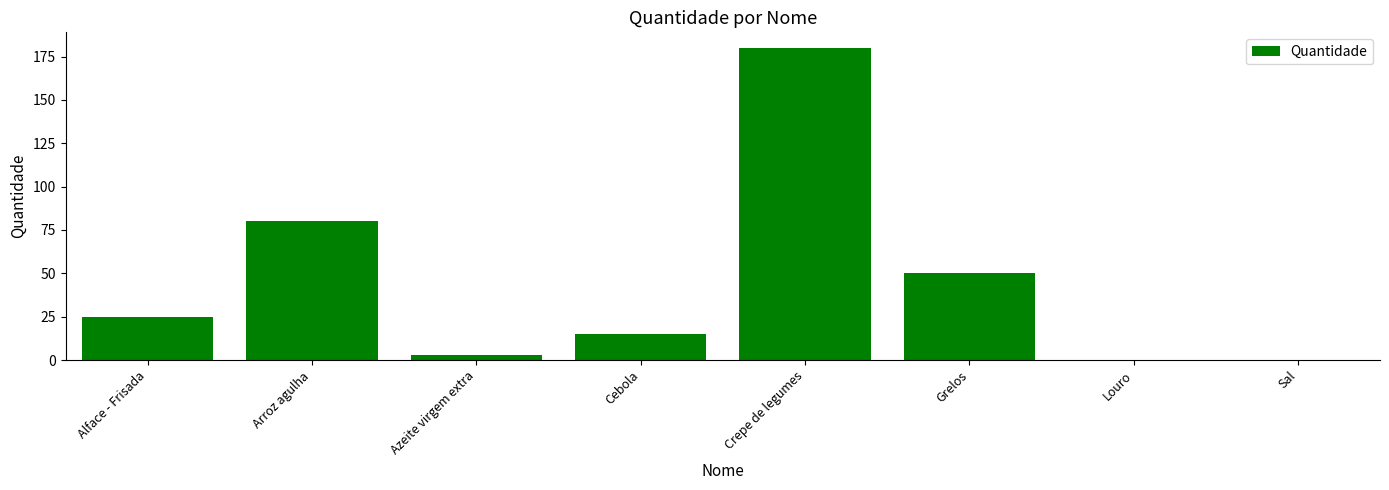

What is the sum of the values at Alface - Frisada and Crepe de legumes?

205.0